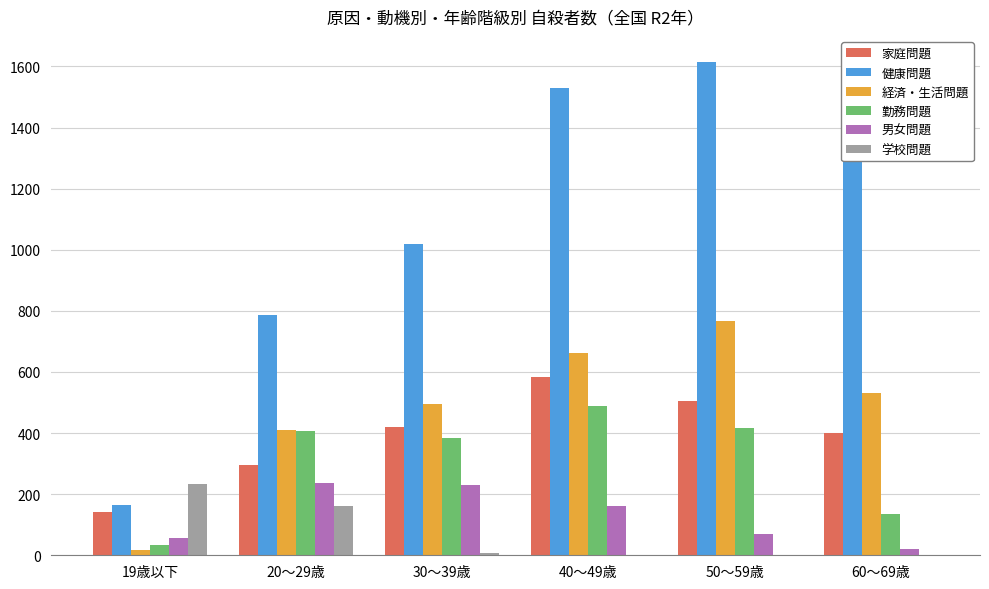

What is the average value of the 健康問題 series?

1115